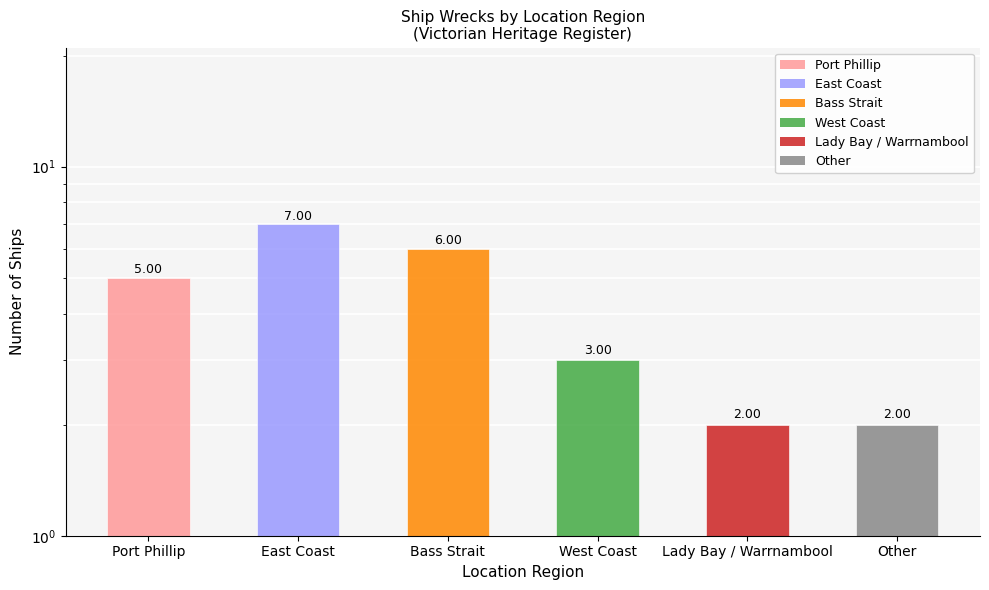

What is the smallest value displayed?

2